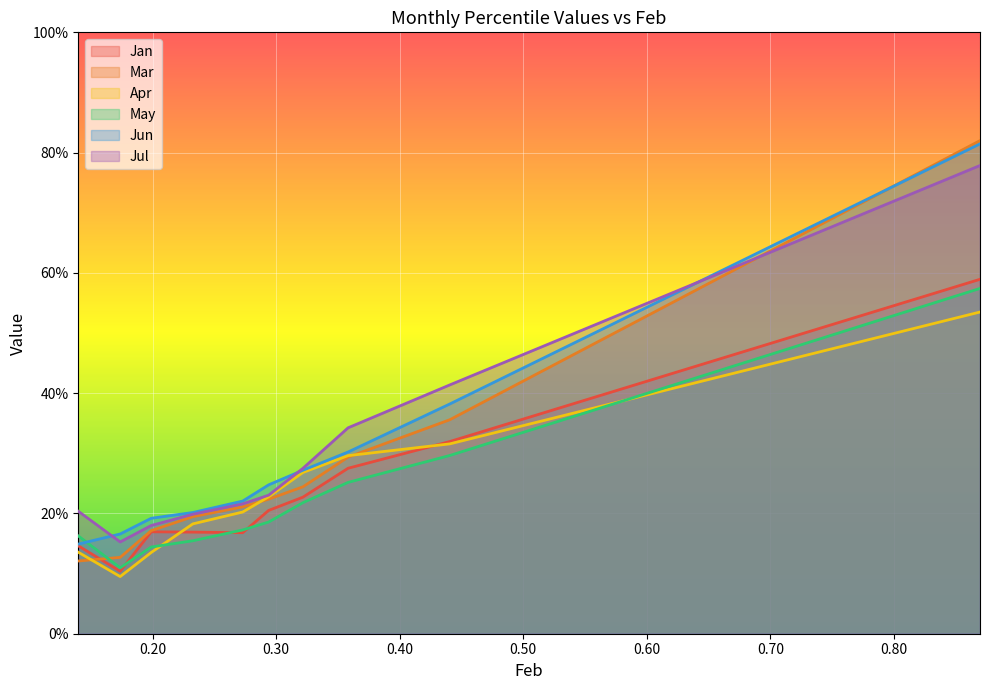

What is the minimum value for Jun?

0.1